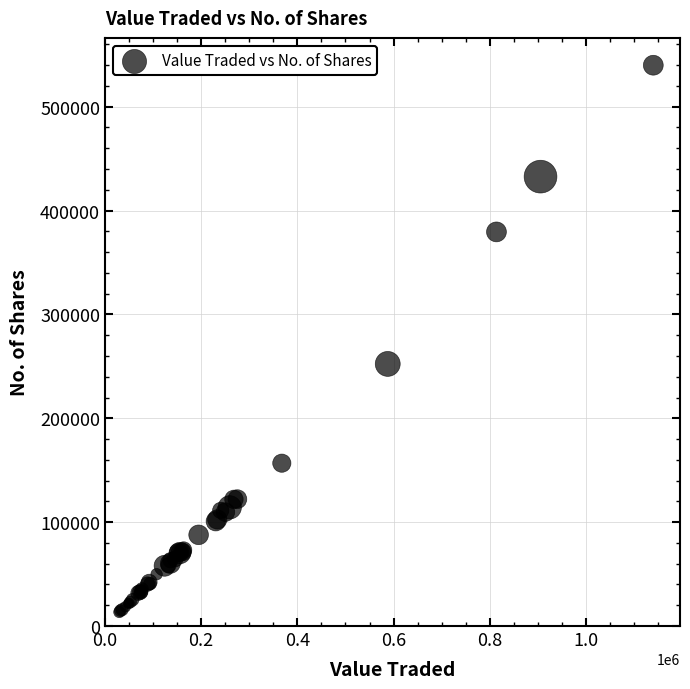

What Y value in the scatter plot is closest to 276687?

252341